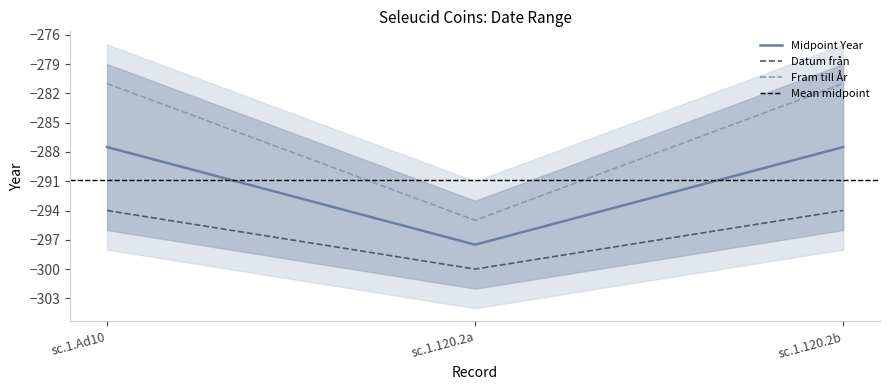

Is it true that Fram till År equals -281.0 at sc.1.Ad10?

True